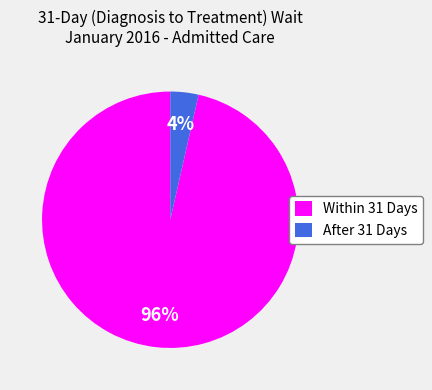

Count the number of slices in the pie.

2